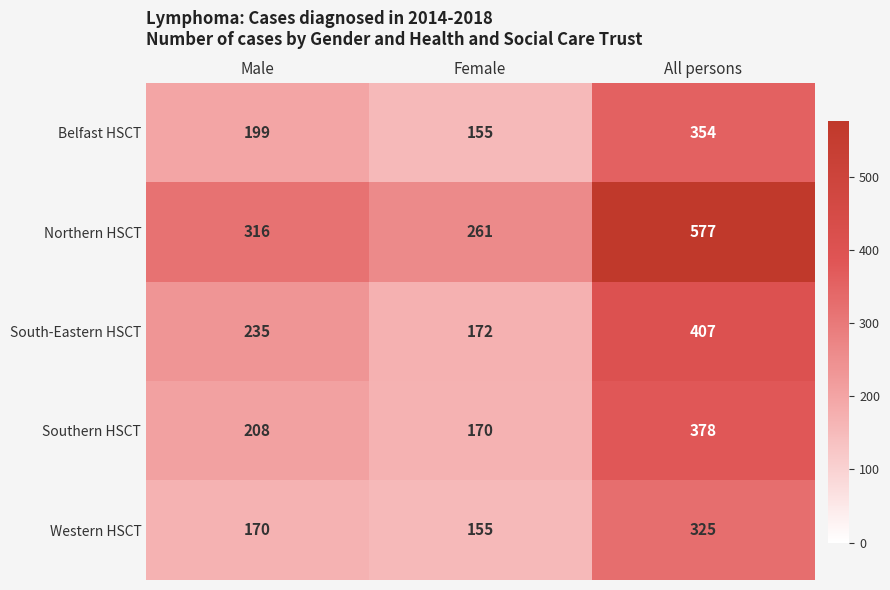

True or false: Belfast HSCT has a value of 305 at Male.

False